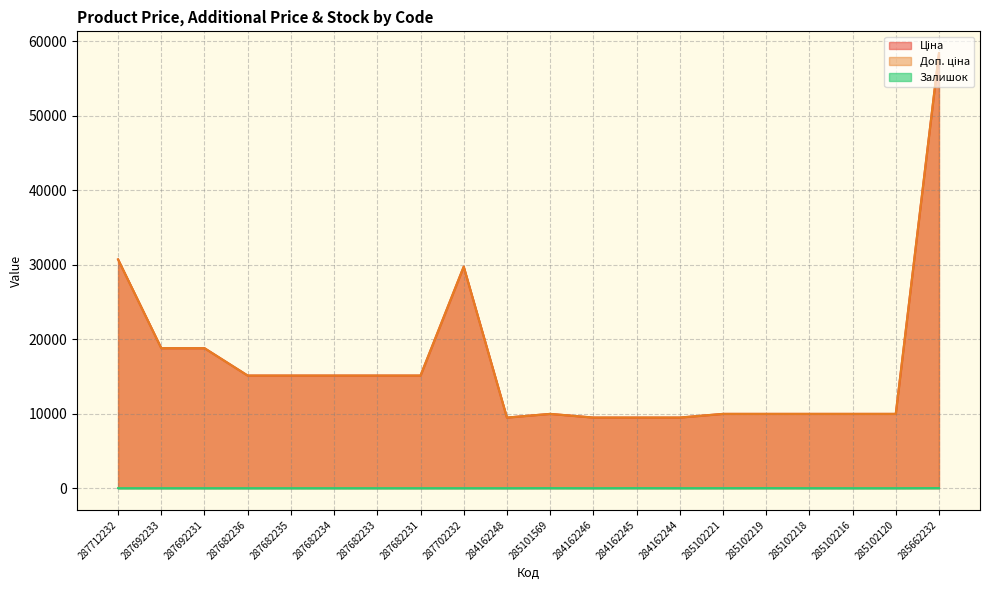

Reading left to right, transcribe all the data shown in this chart.

Ціна: 287712232=30717.1	287692233=18796.8	287692231=18796.8	287682236=15120.0	287682235=15120.0	287682234=15120.0	287682233=15120.0	287682231=15120.0	287702232=29747.2	284162248=9480.1	285101569=9975.0	284162246=9480.1	284162245=9480.1	284162244=9480.1	285102221=9975.0	285102219=9975.0	285102218=9975.0	285102216=9975.0	285102120=9975.0	285662232=58426.5
Доп. ціна: 287712232=30717.1	287692233=18796.8	287692231=18796.8	287682236=15120.0	287682235=15120.0	287682234=15120.0	287682233=15120.0	287682231=15120.0	287702232=29747.2	284162248=9480.1	285101569=9975.0	284162246=9480.1	284162245=9480.1	284162244=9480.1	285102221=9975.0	285102219=9975.0	285102218=9975.0	285102216=9975.0	285102120=9975.0	285662232=58426.5
Залишок: 287712232=0.0	287692233=0.0	287692231=0.0	287682236=0.0	287682235=0.0	287682234=0.0	287682233=0.0	287682231=0.0	287702232=0.0	284162248=0.0	285101569=7.0	284162246=0.0	284162245=8.0	284162244=2.0	285102221=5.0	285102219=9.0	285102218=3.0	285102216=0.0	285102120=0.0	285662232=14.0